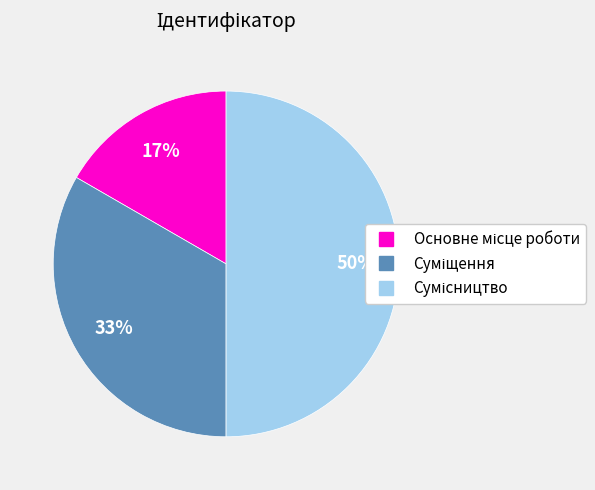

To the nearest percent, what is the difference between the largest and smallest slice percentages?

33%